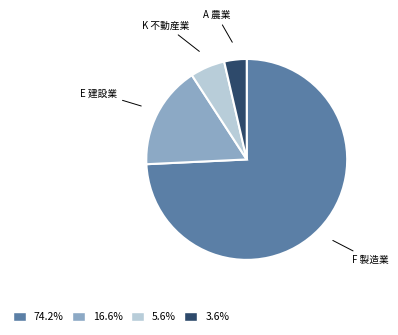

Between E 建設業 and A 農業, which is larger?

E 建設業